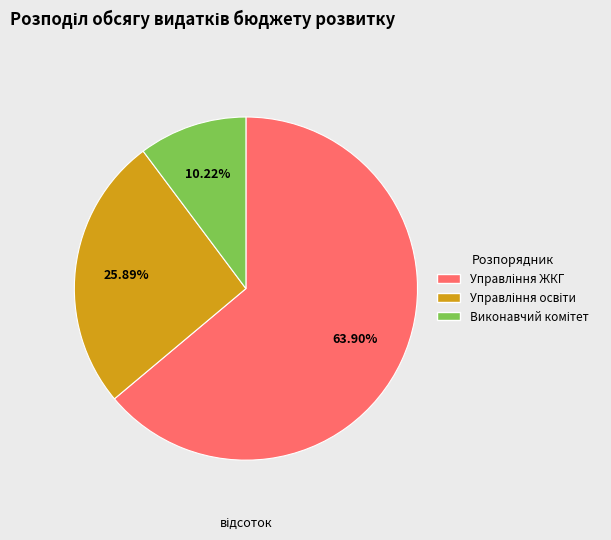

Is there a majority slice in this chart?

Yes